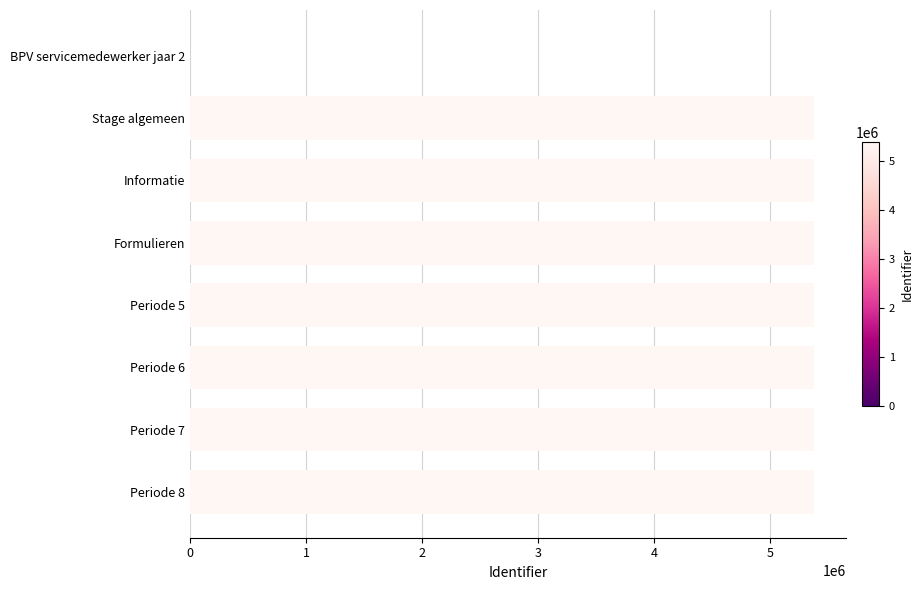

What is the greatest value displayed?

5379283